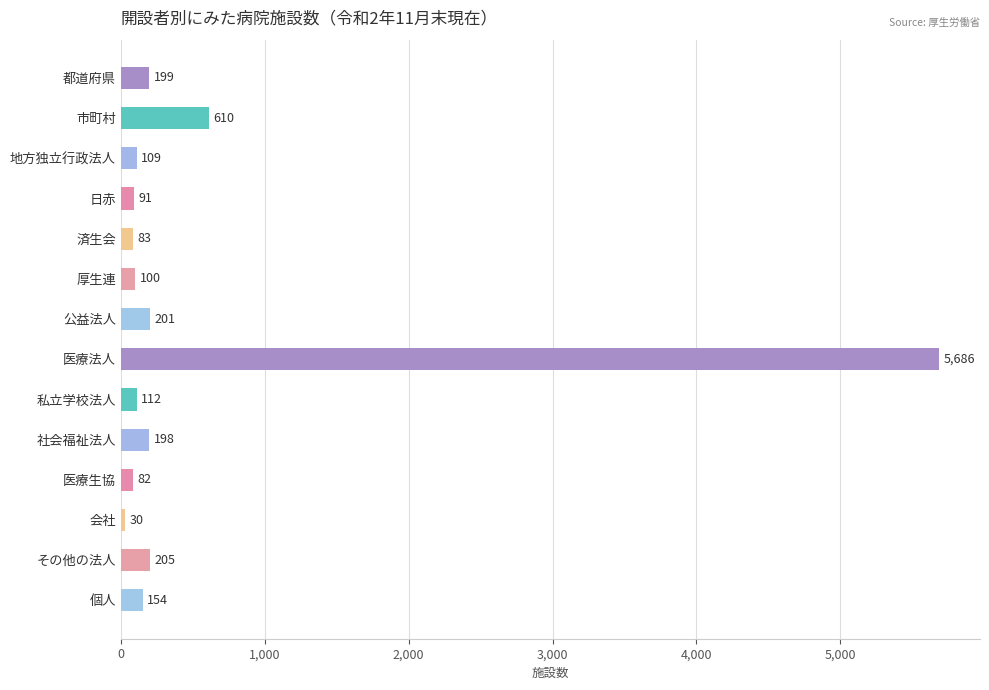

What is the label of the 6th bar from the bottom?

私立学校法人